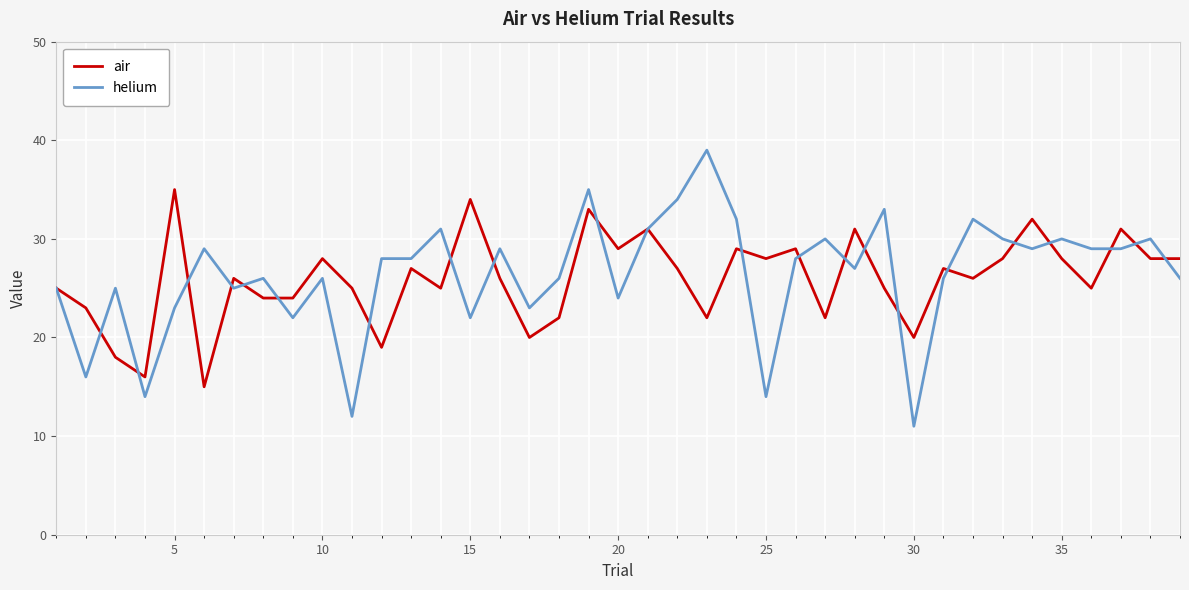

Which series has the widest spread of values?

helium